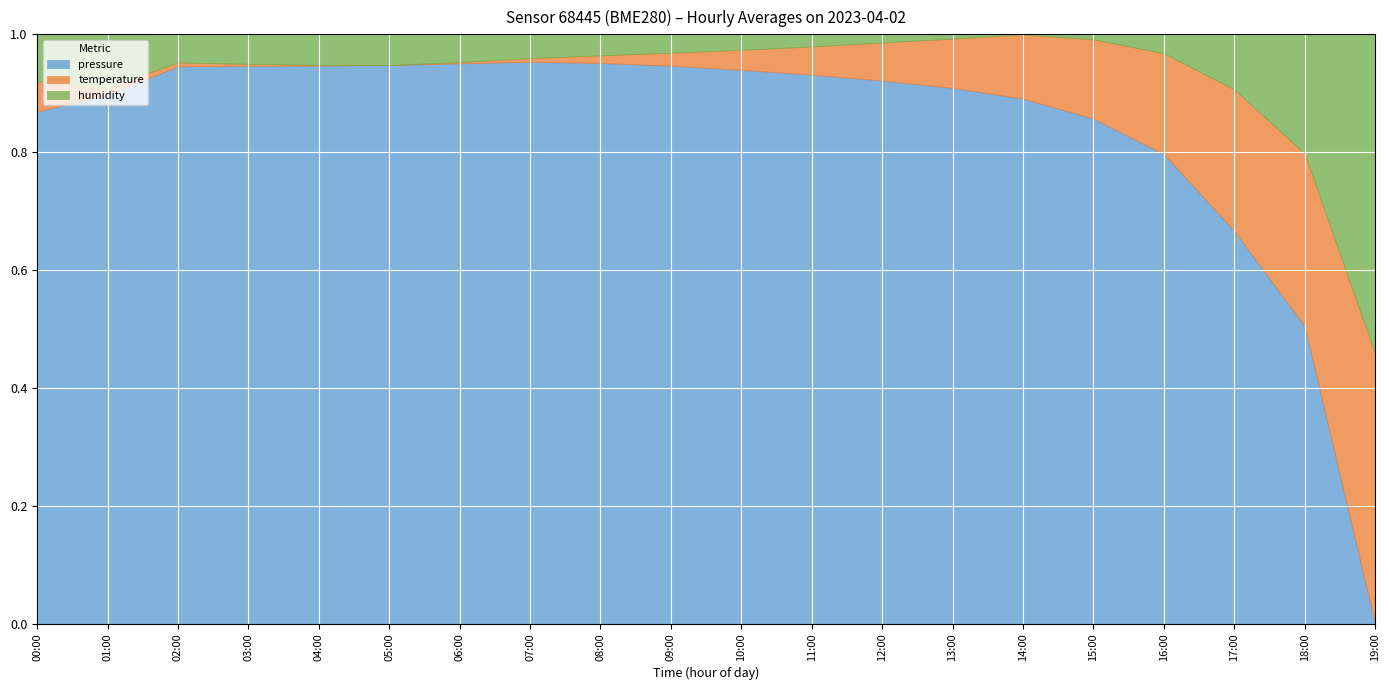

How many series are shown in this chart?

3